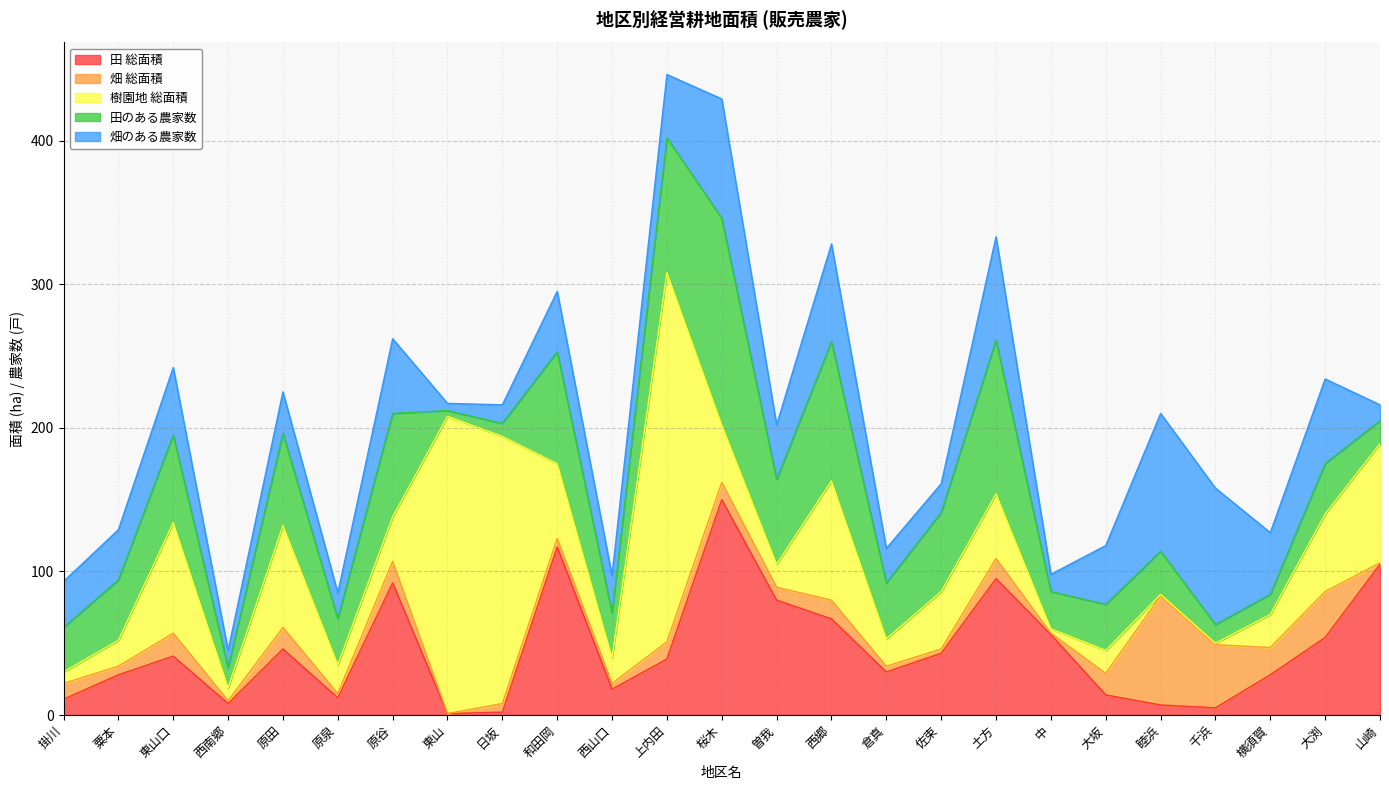

What is the average value of the 樹園地 総面積 series?

55